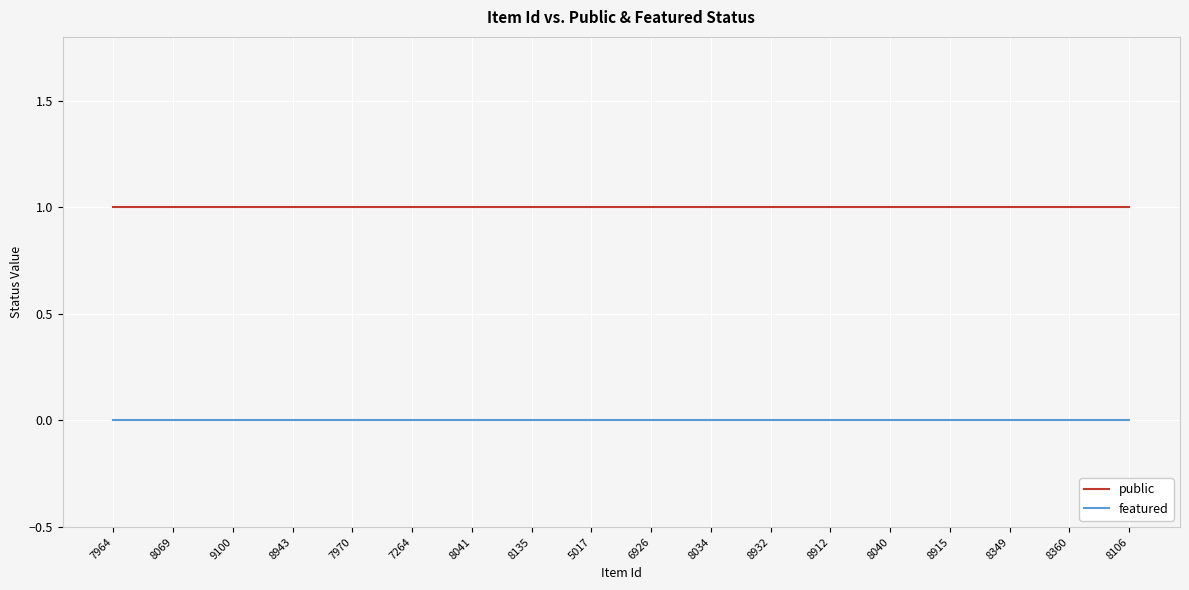

Rank the series by their maximum value, from lowest to highest.

featured, public